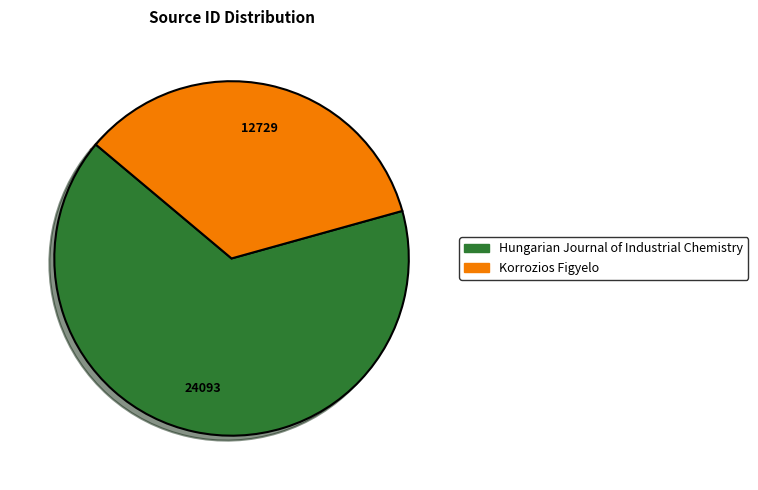

Does Korrozios Figyelo represent more than half of the total?

No